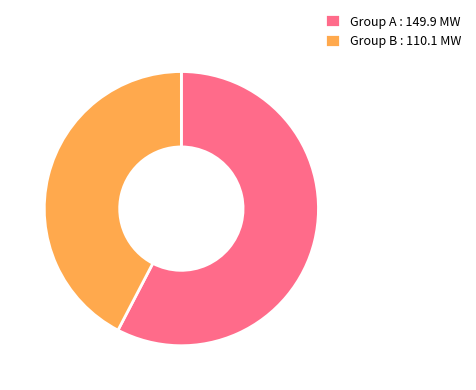

Which category has the biggest portion of the pie?

Group A : 149.9 MW